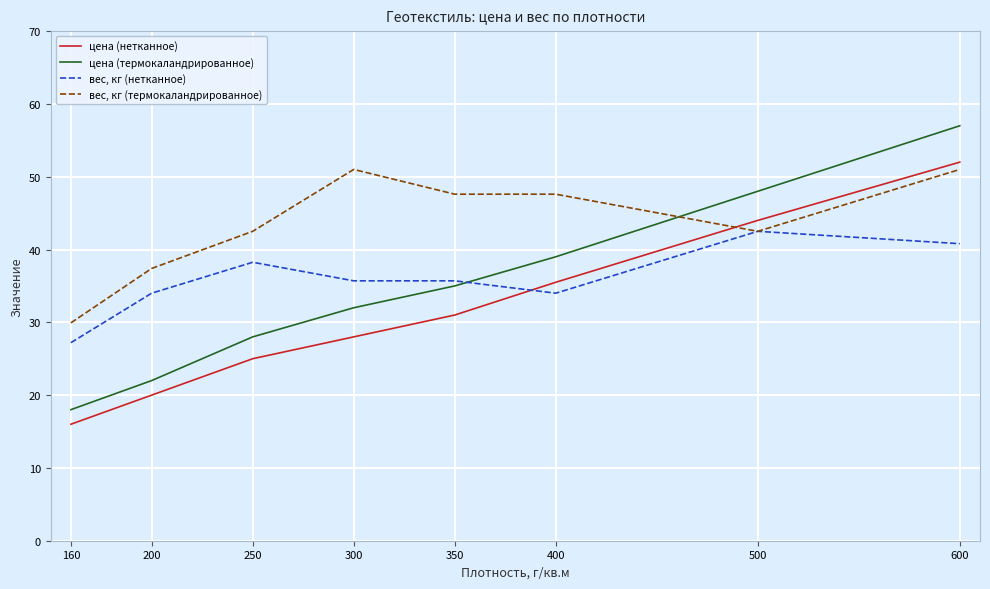

What is the smallest value displayed?

16.0